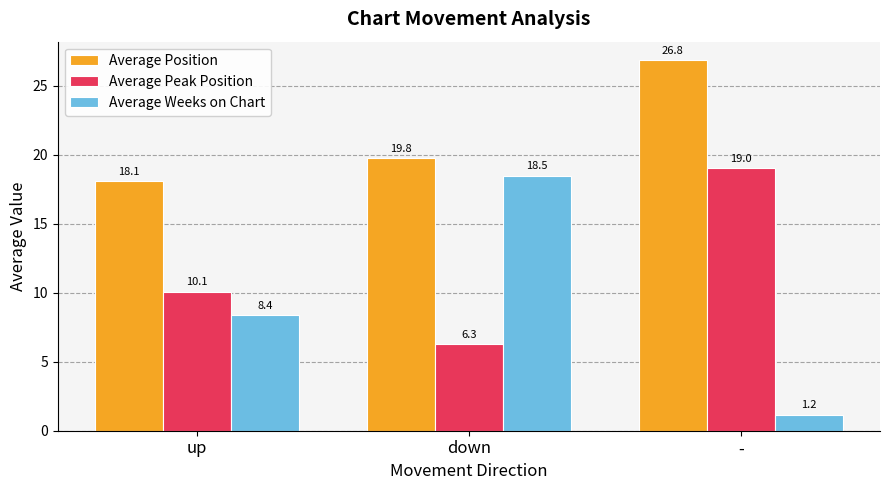

Reading left to right, list all the values displayed in this chart.

Average Position: 18.1	19.8	26.8
Average Peak Position: 10.1	6.3	19.0
Average Weeks on Chart: 8.4	18.5	1.2